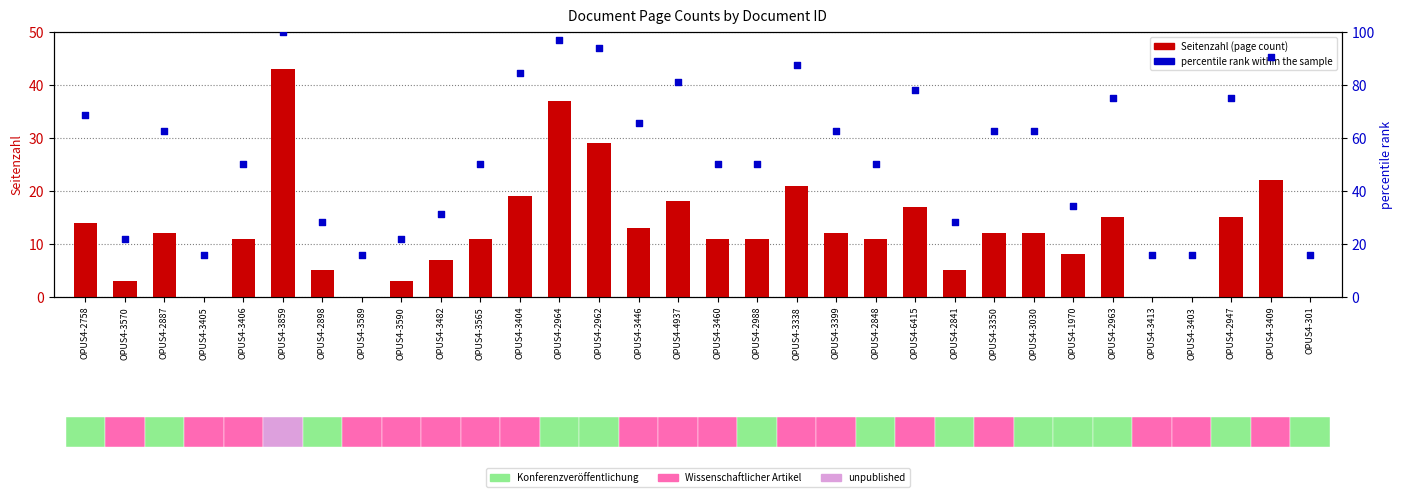

Which series has the largest total across all categories?

percentile rank within the sample